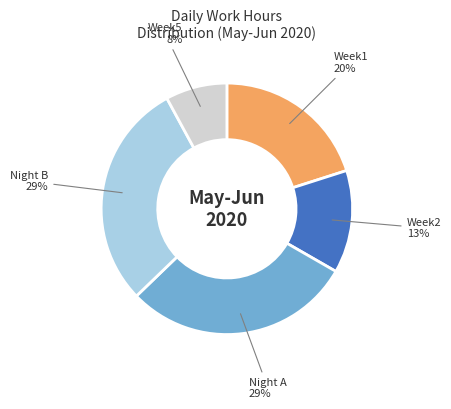

How many slices are in this pie chart?

5